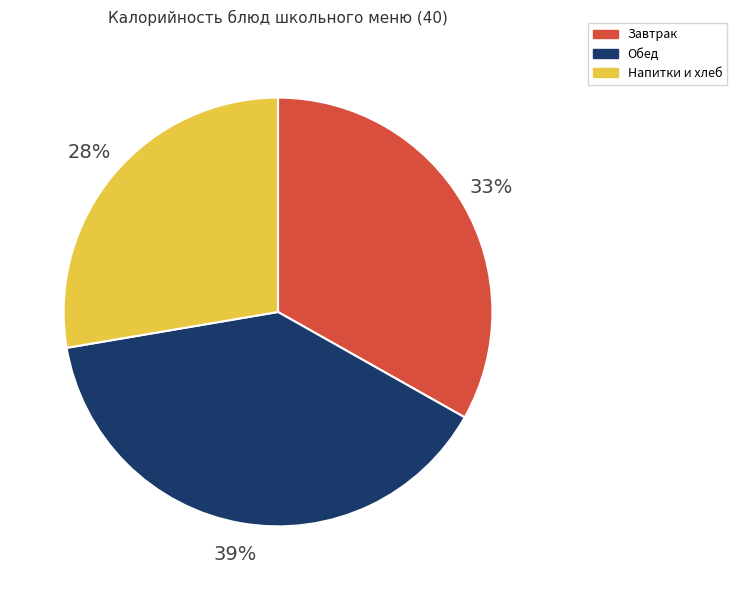

Approximately how many times larger is the value at Завтрак compared to Обед?

0.8